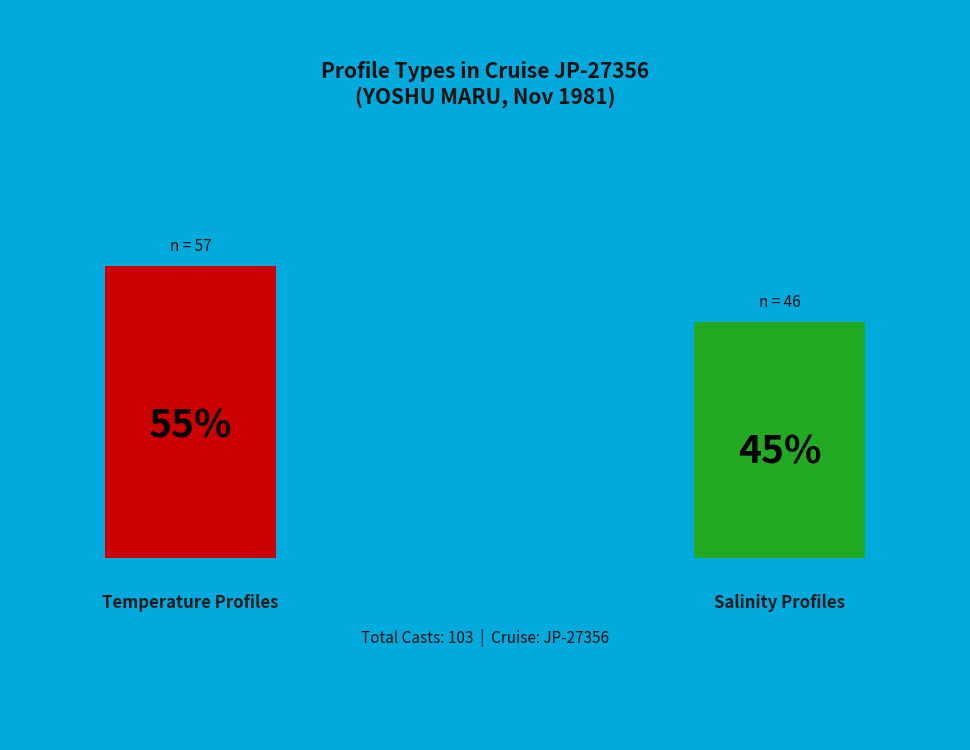

Count the number of slices in the pie.

2